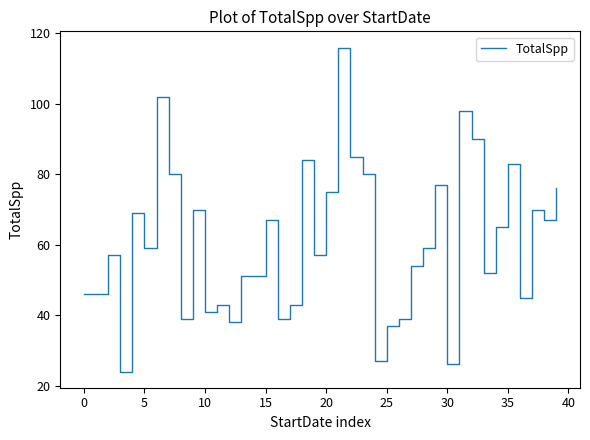

How many lines are shown in the chart?

1